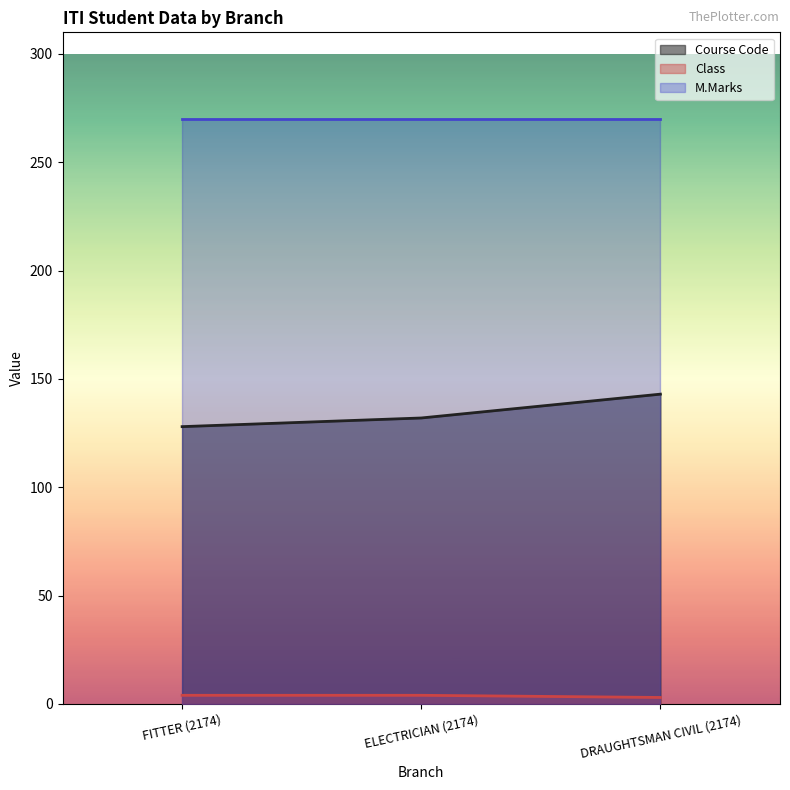

Which category has the lowest value in the Class series?

DRAUGHTSMAN CIVIL (2174)